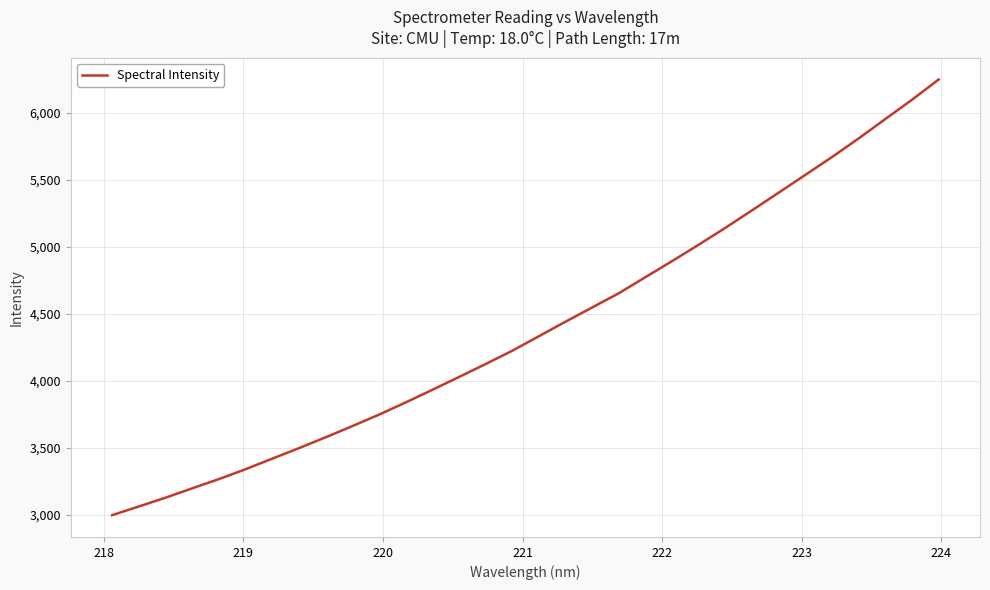

What is the difference between the maximum and minimum values?

3254.7